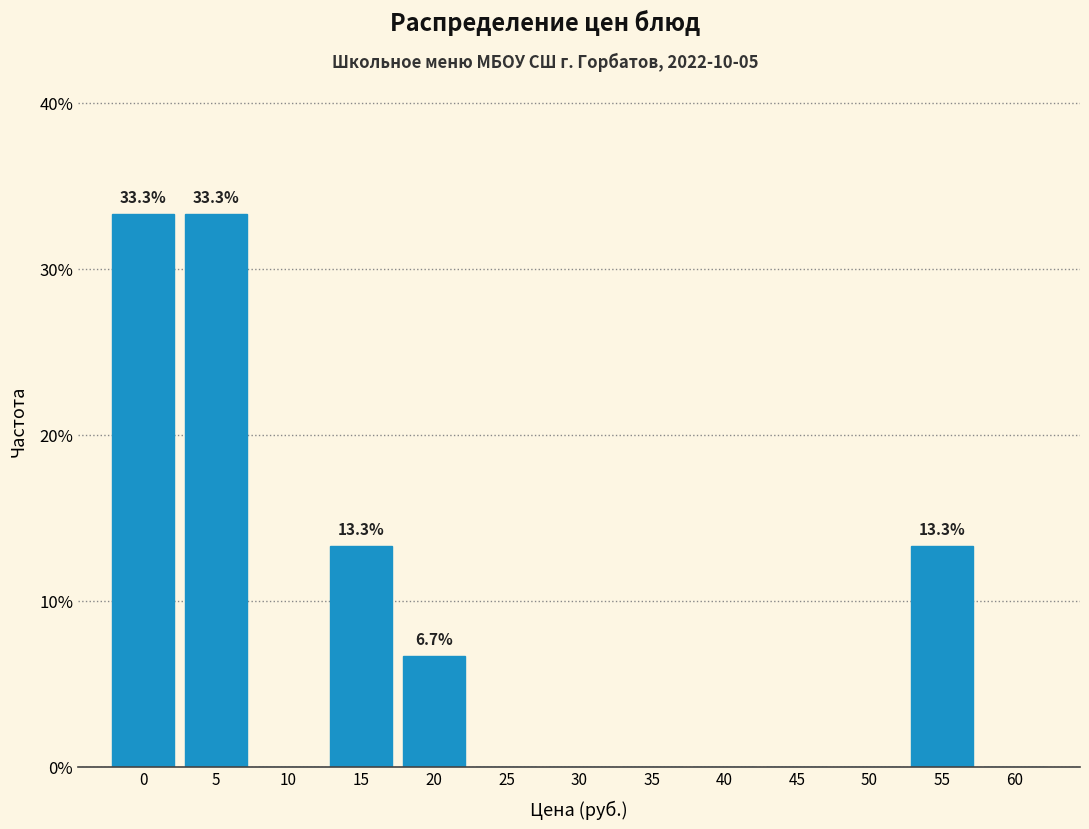

Reading left to right, extract all data points from this chart.

0=33.3	5=33.3	10=0.0	15=13.3	20=6.7	25=0.0	30=0.0	35=0.0	40=0.0	45=0.0	50=0.0	55=13.3	60=0.0